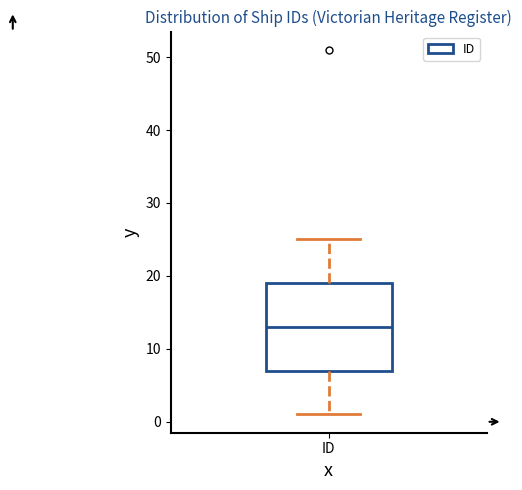

Transcribe this box plot: give where the median line is, the range the box spans, and where the two whiskers end, as read against the y-axis. The values are not printed on the chart, so give them approximately, as read against the axis.

median 13, box 7 to 19, whiskers 1 to 25